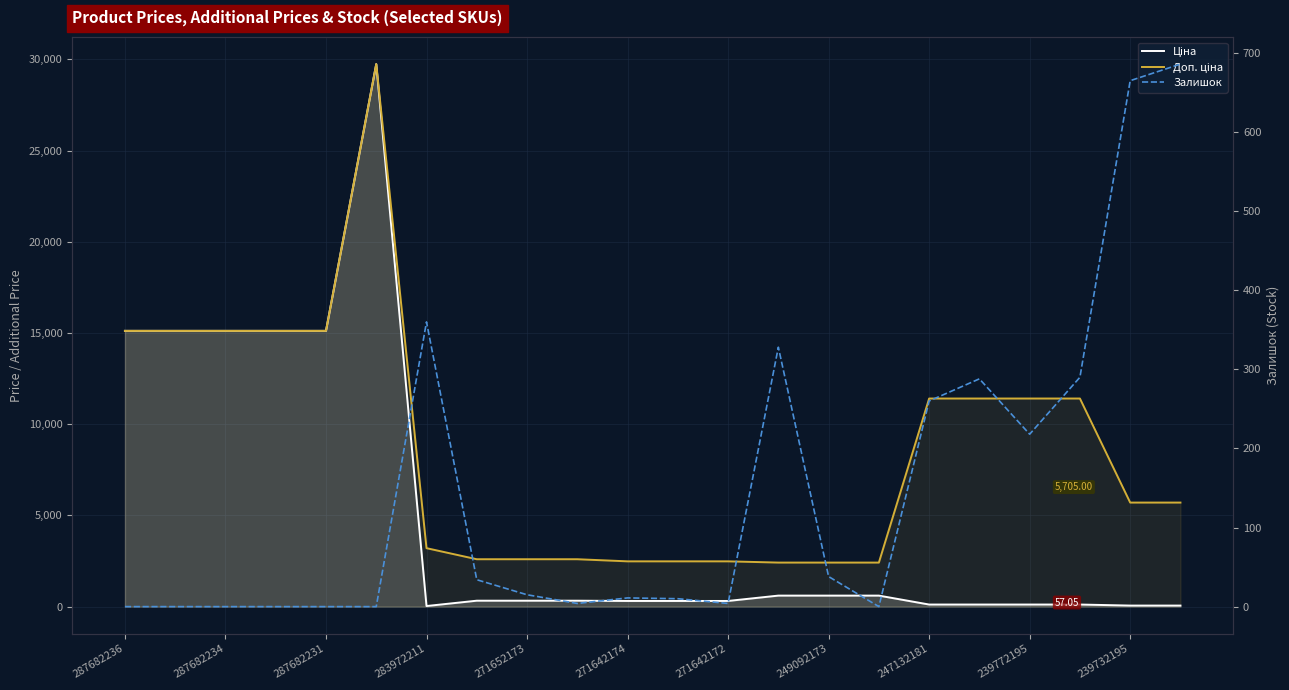

How many values in the Доп. ціна series exceed 5705?

10